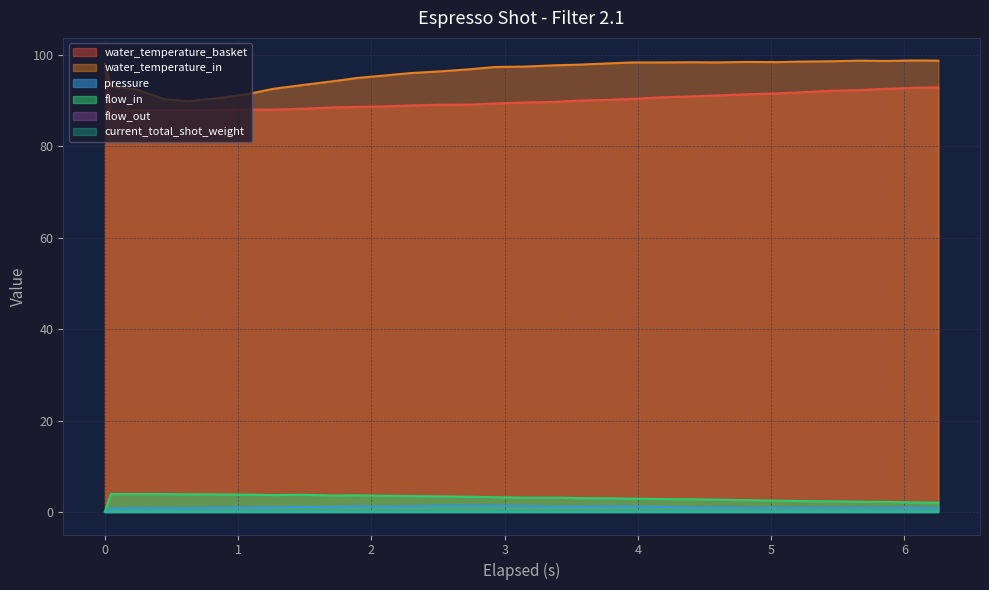

What is the greatest value displayed?

98.8